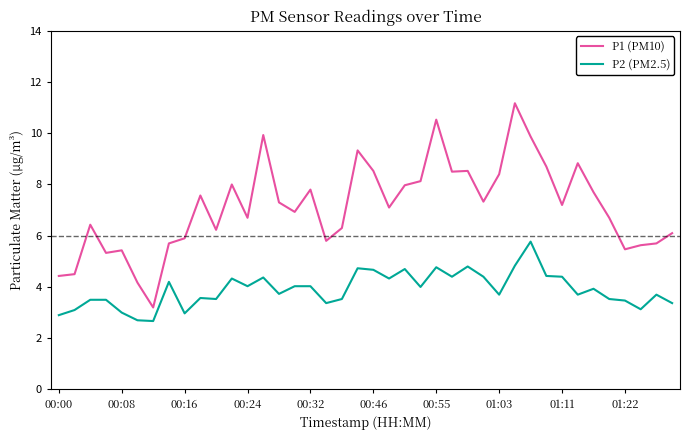

True or false: P2 (PM2.5) and P1 (PM10) cross at least once.

False